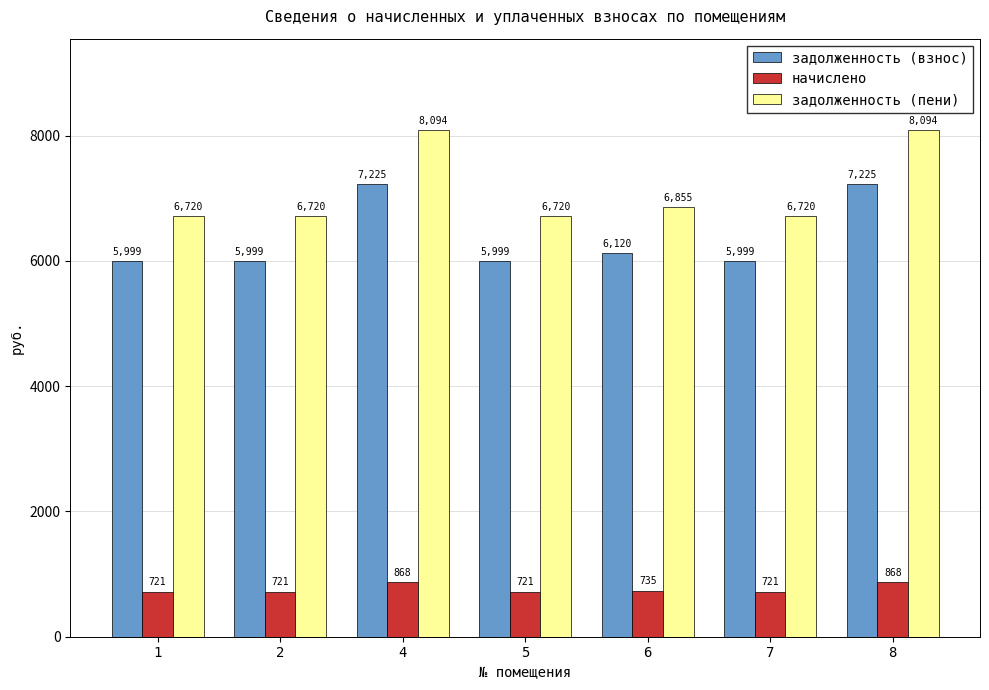

Which series has the widest spread of values?

задолженность (пени)